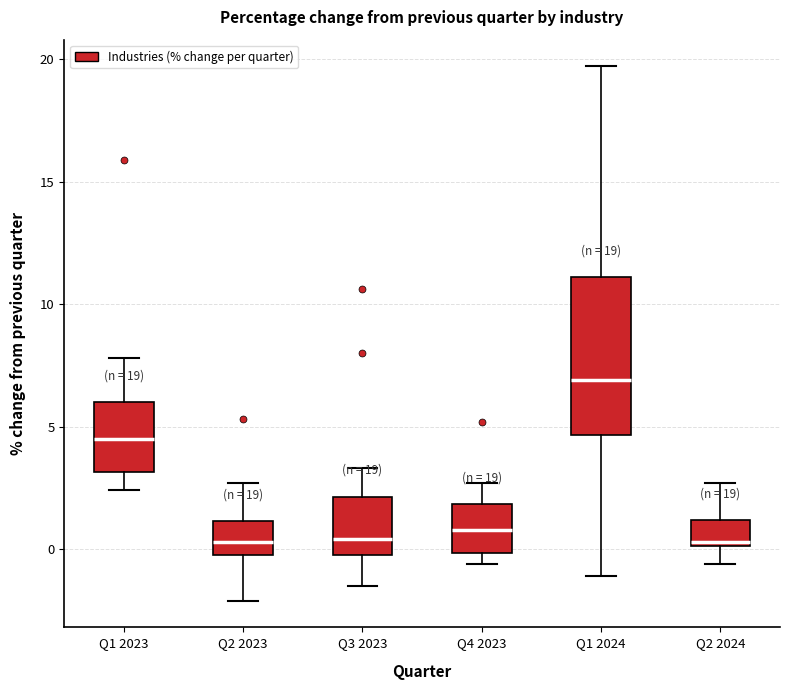

Comparing the boxes themselves (not the whiskers), which one is the tallest?

Q1 2024